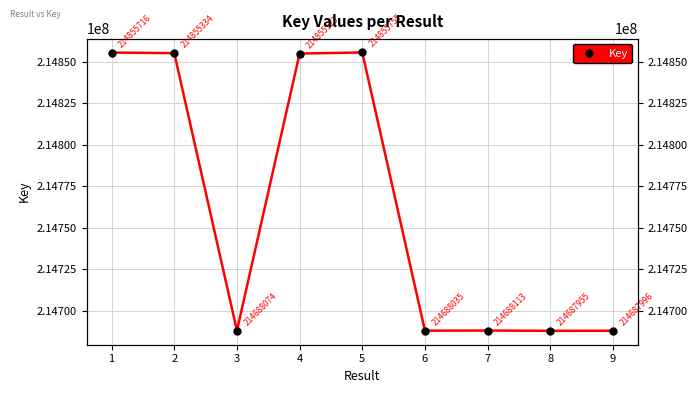

Which has a higher value, 6 or 8?

6